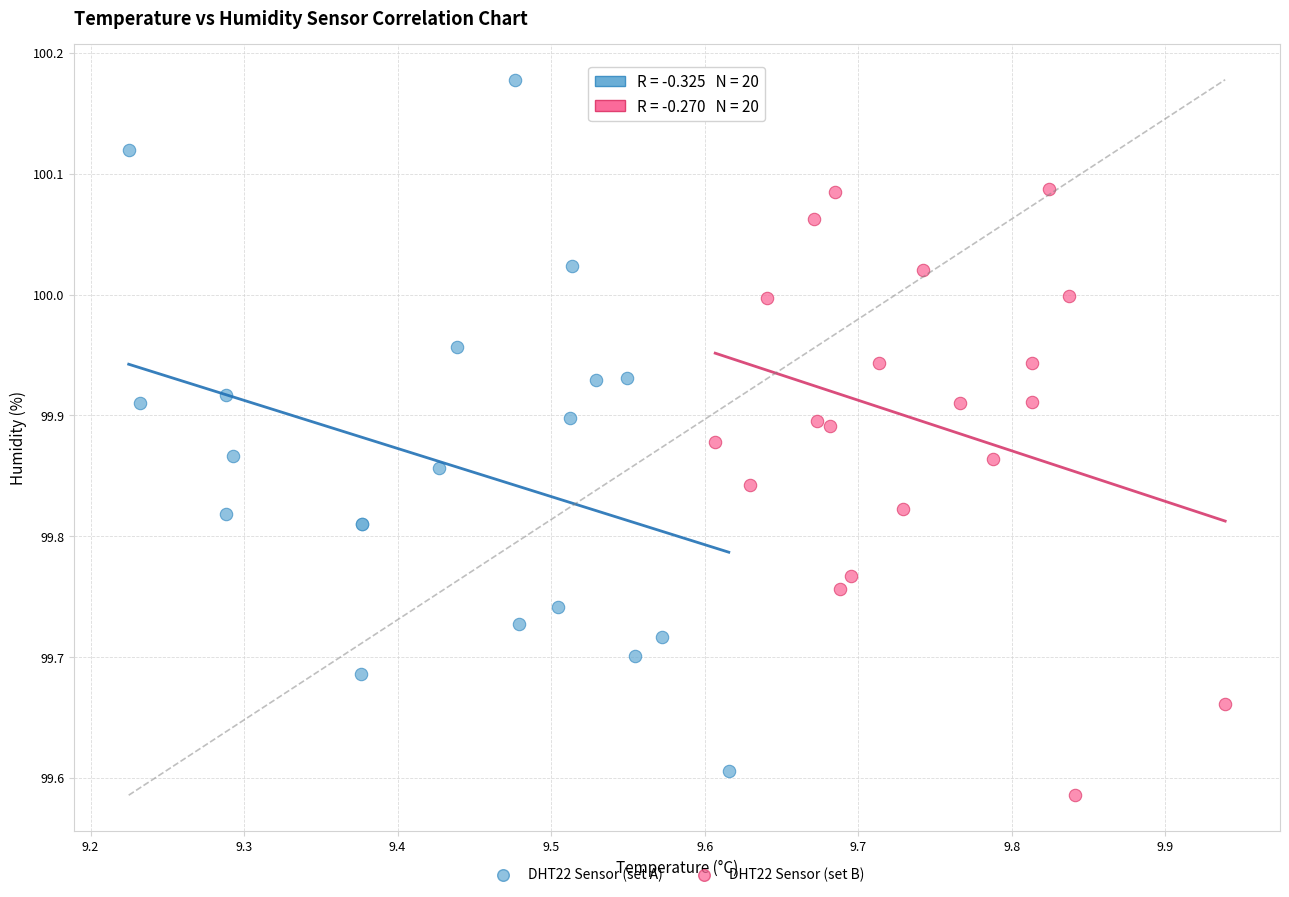

Which series has the largest Y range (max minus min)?

DHT22 Sensor (set A)